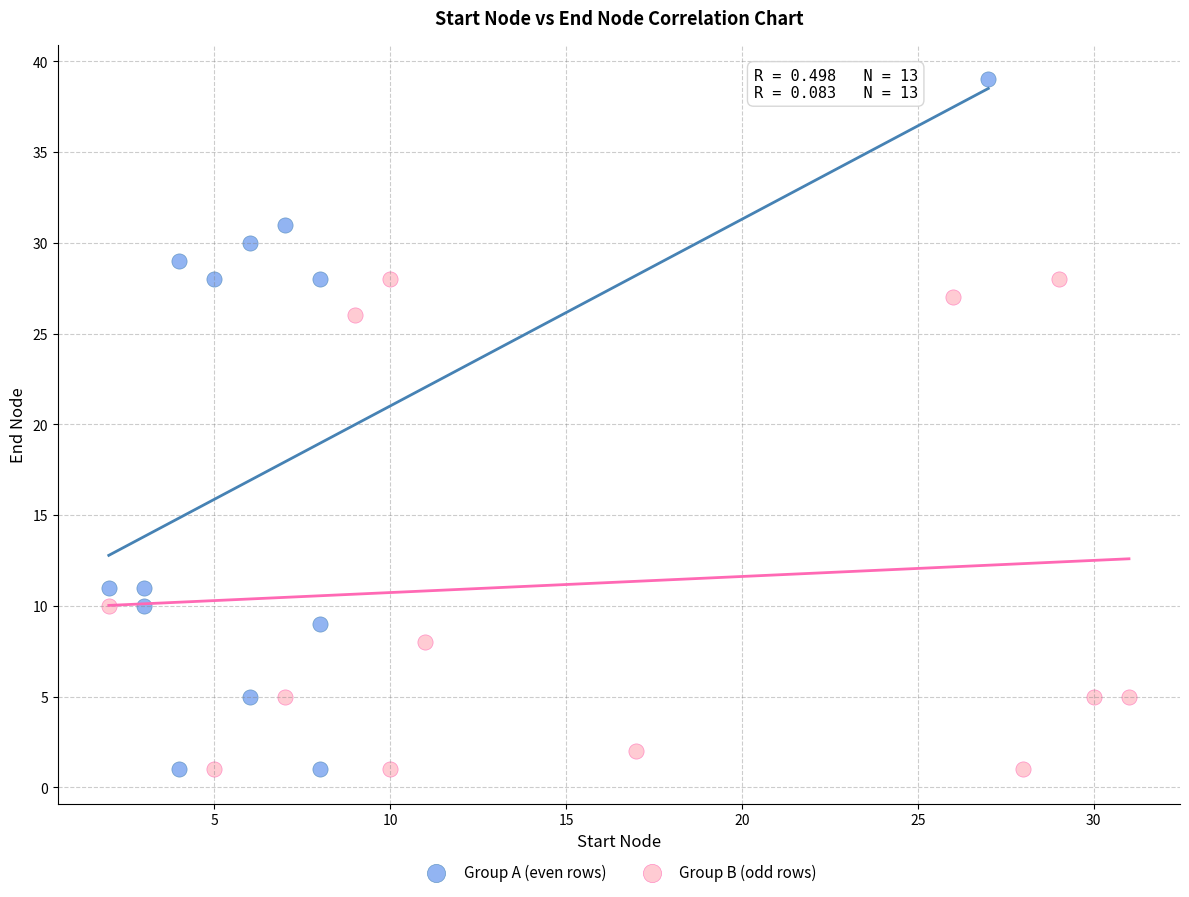

Which series has the largest Y range (max minus min)?

Group A (even rows)